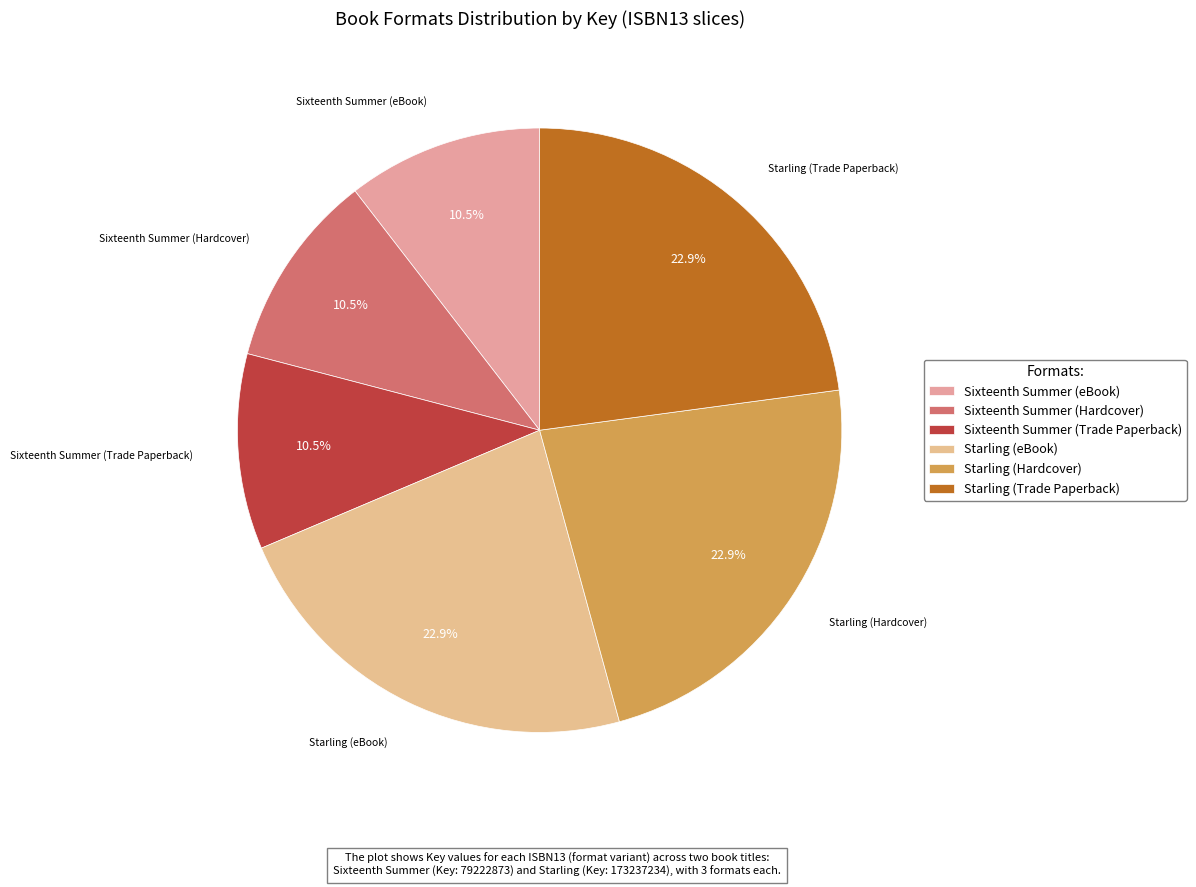

Does any single category account for the majority?

No